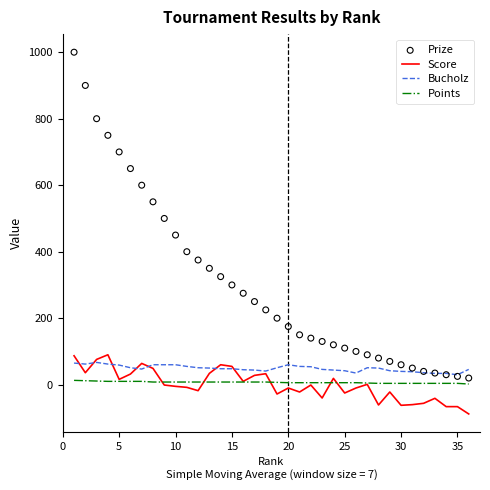

Is it true that Points equals 6 at 25?

True